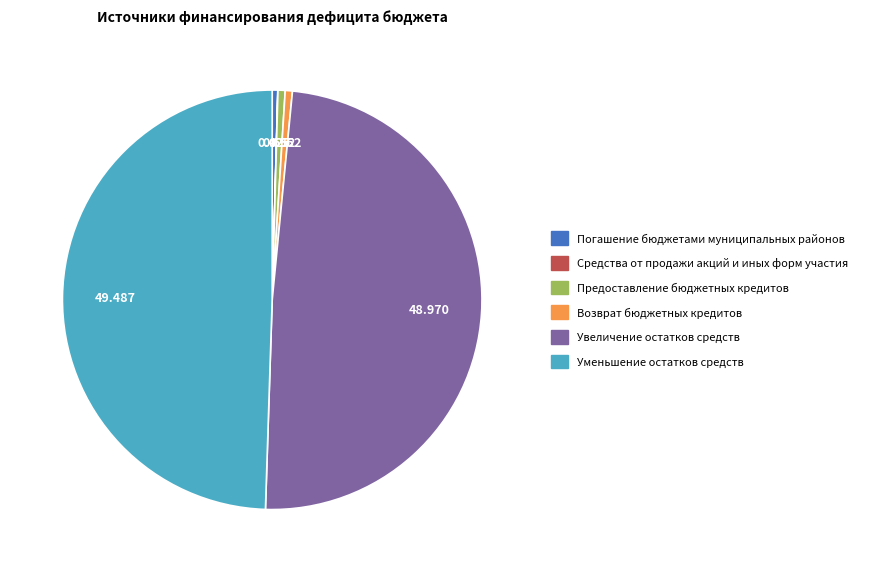

Is Предоставление бюджетных кредитов the majority of the pie?

No